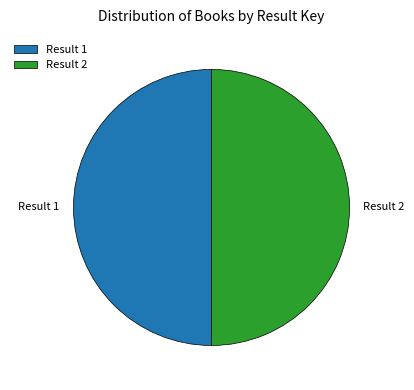

Do Result 2 and Result 1 together represent more than half of the pie?

Yes